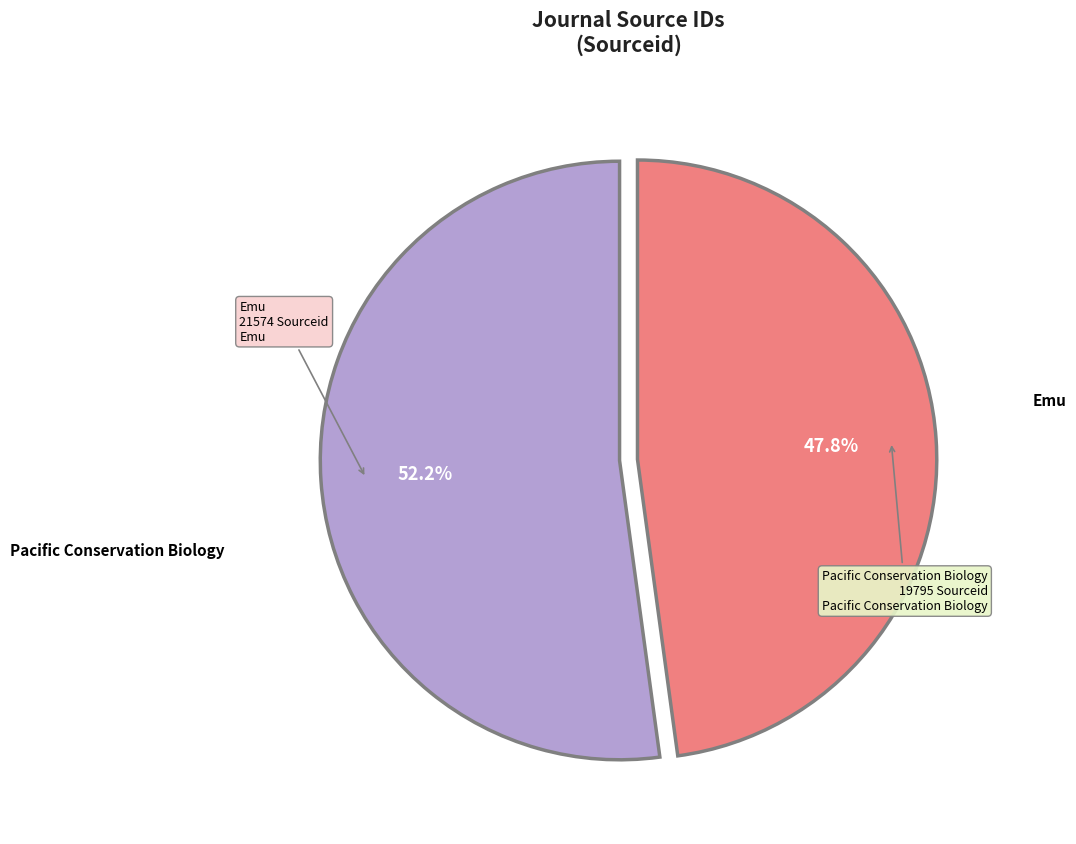

Does any single category account for the majority?

Yes